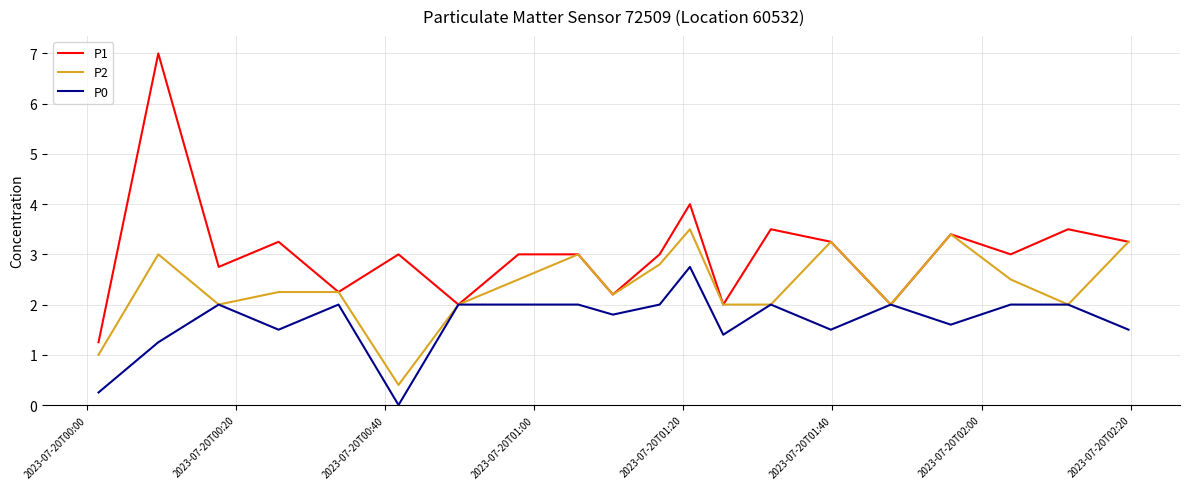

List the series in order of their peak value, lowest first.

P0, P2, P1